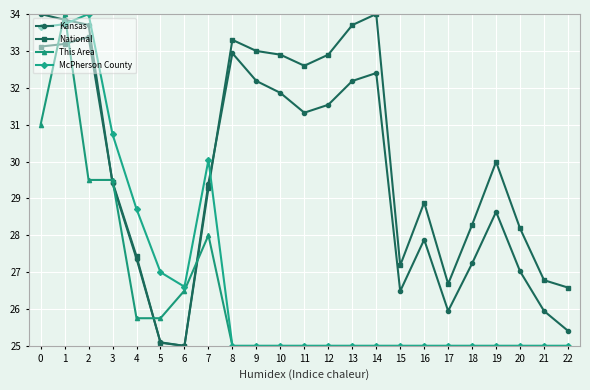

What is the difference between the highest and lowest values at 20?

3.2